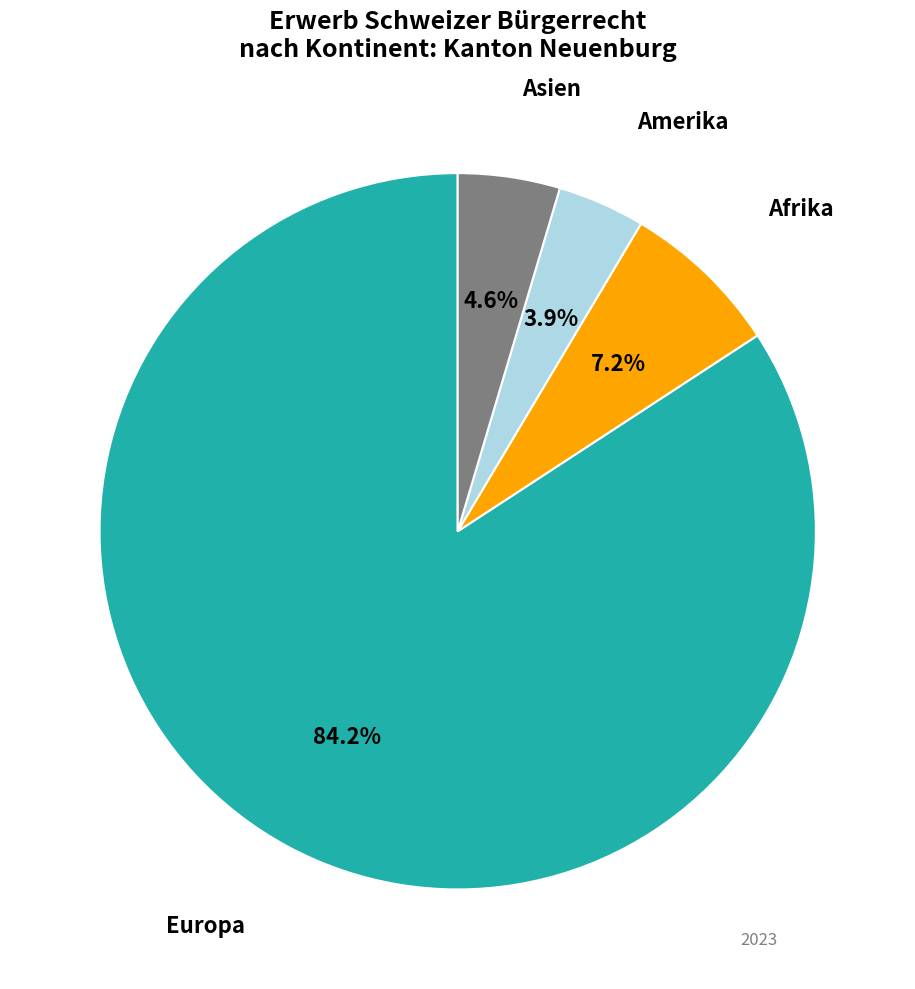

To the nearest percent, what is the average slice percentage?

25%